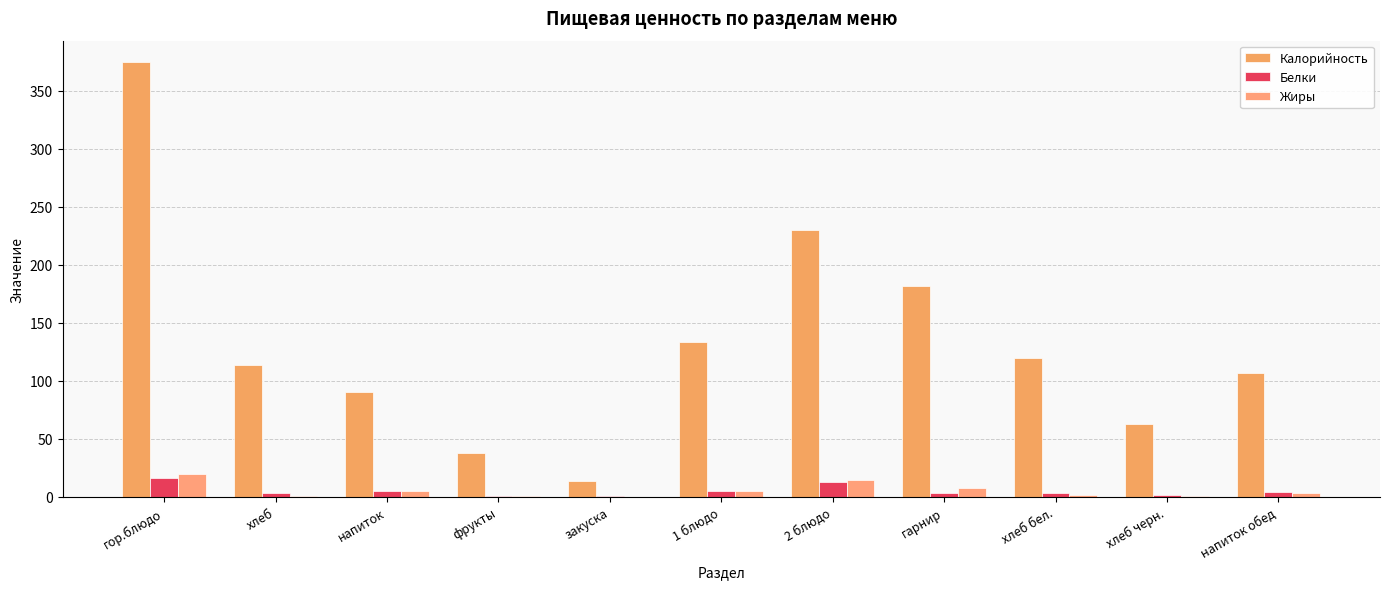

Read the Калорийность value at гарнир.

181.5